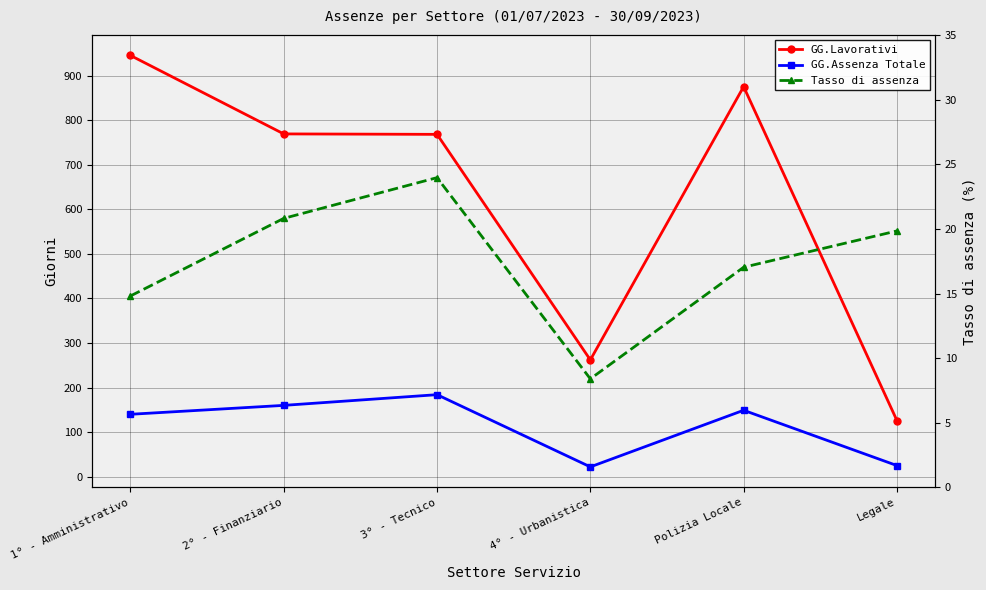

What is the label of the 2nd point from the left?

2° - Finanziario